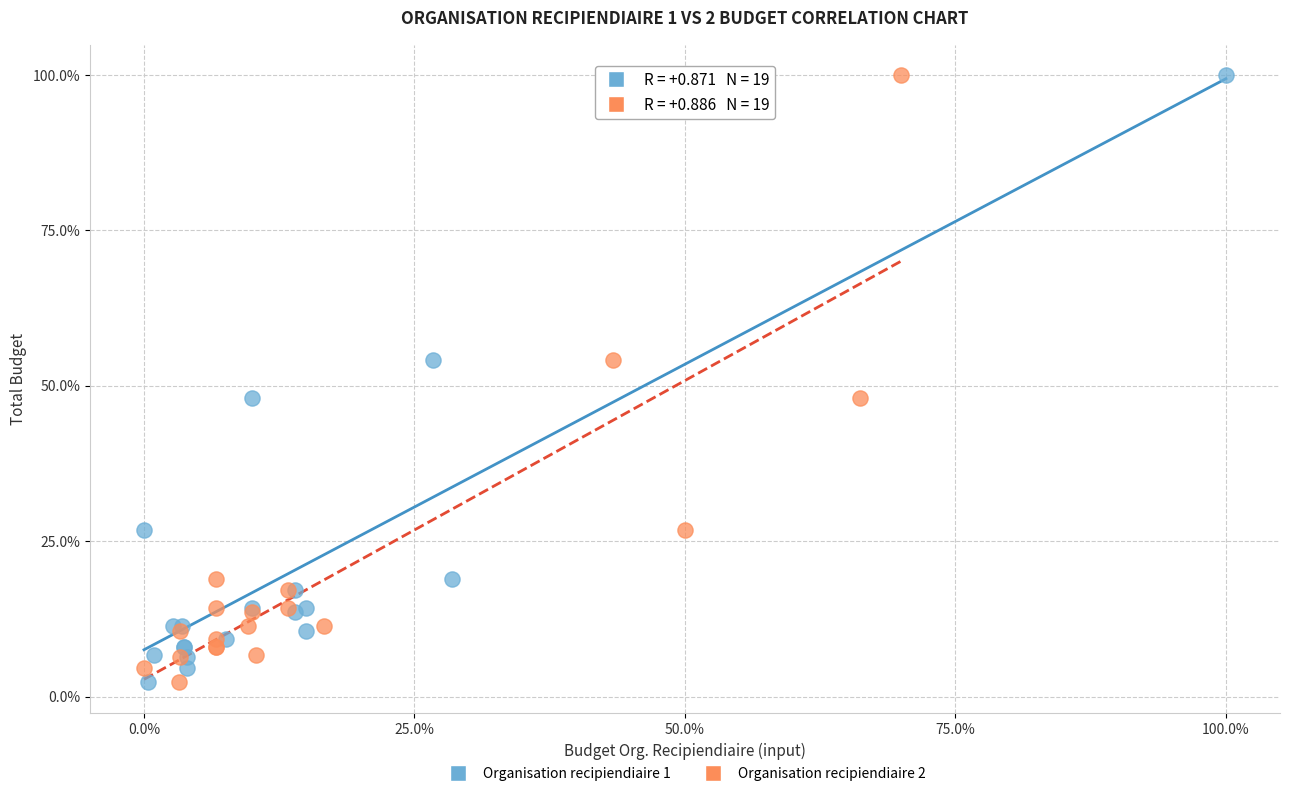

What are all the series names shown in the legend?

Organisation recipiendiaire 1, Organisation recipiendiaire 2